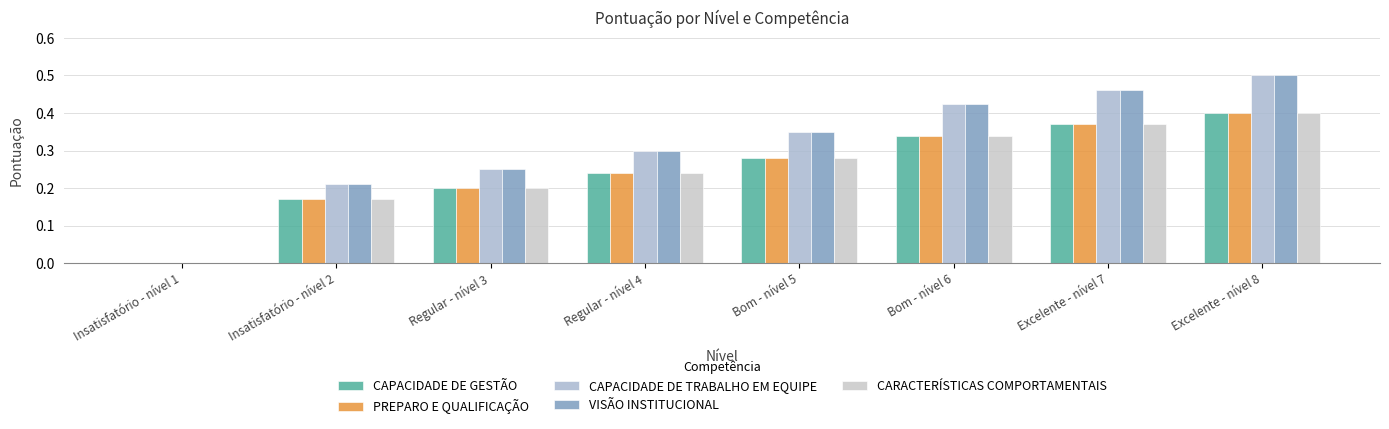

Are the bars horizontal?

No